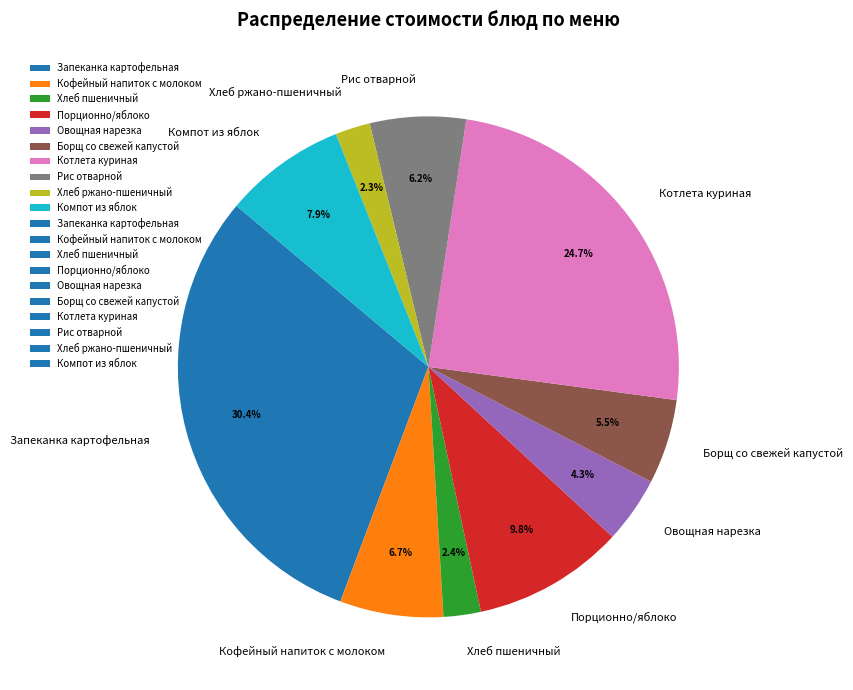

Combined, what portion of the pie is Борщ со свежей капустой and Хлеб пшеничный?

7.9%